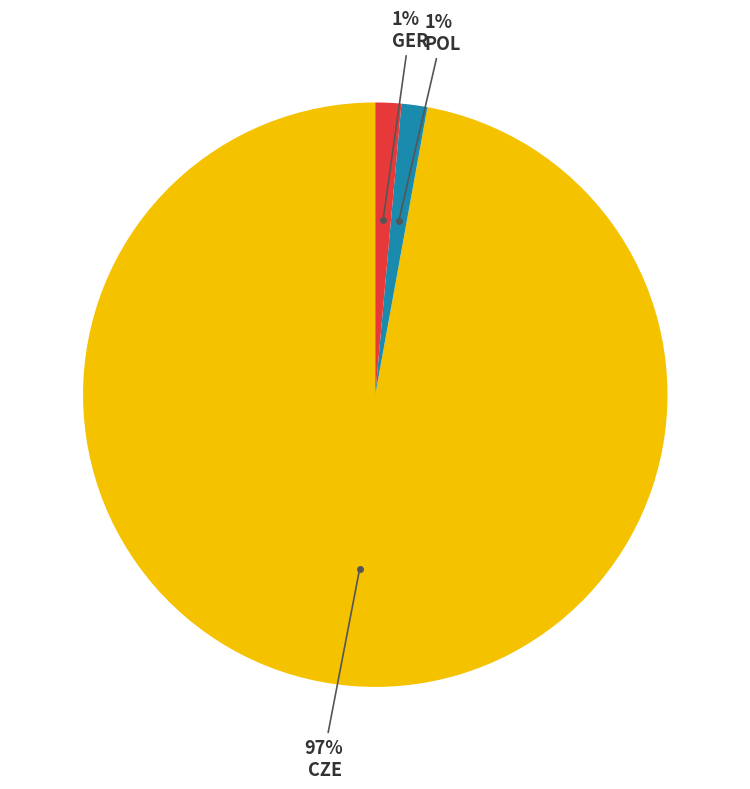

Does any single category account for the majority?

Yes